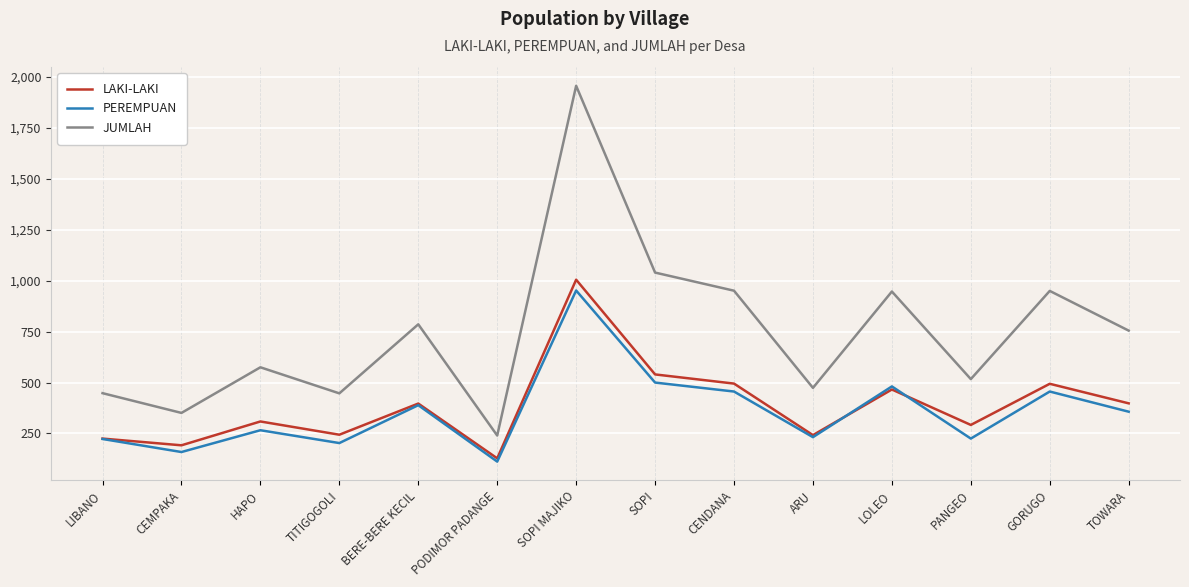

True or false: PEREMPUAN and JUMLAH intersect in this chart.

False